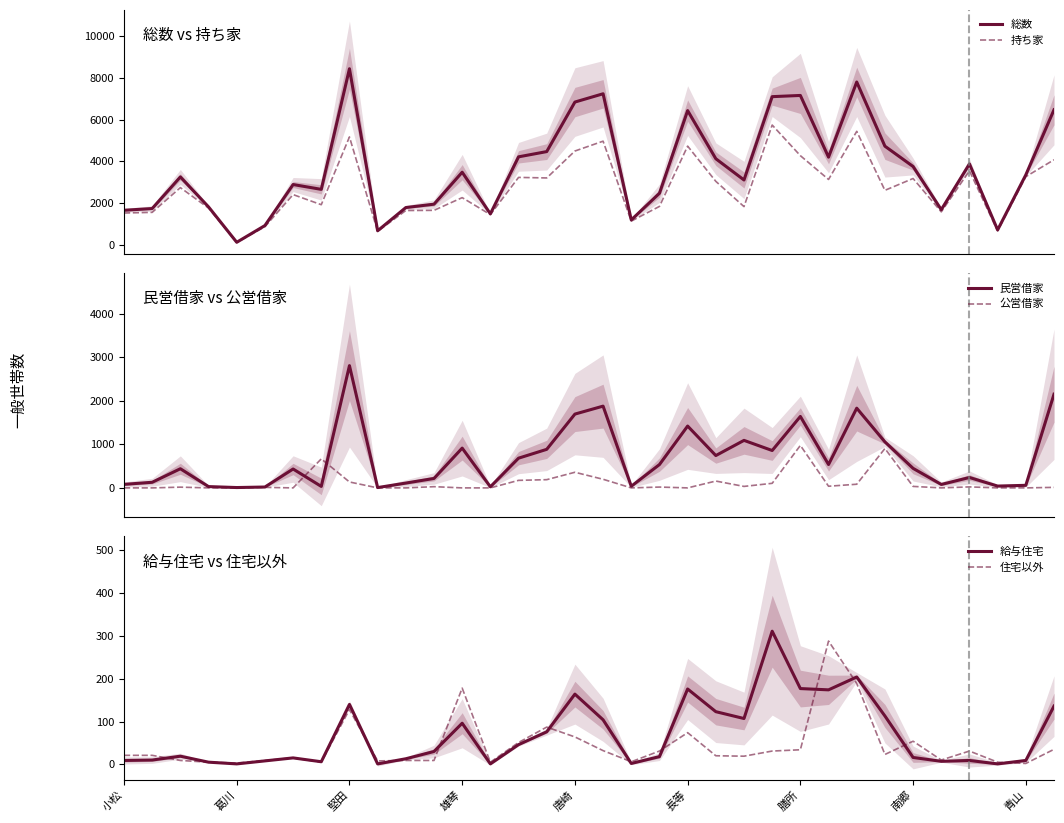

What is the maximum value for 総数?

8439